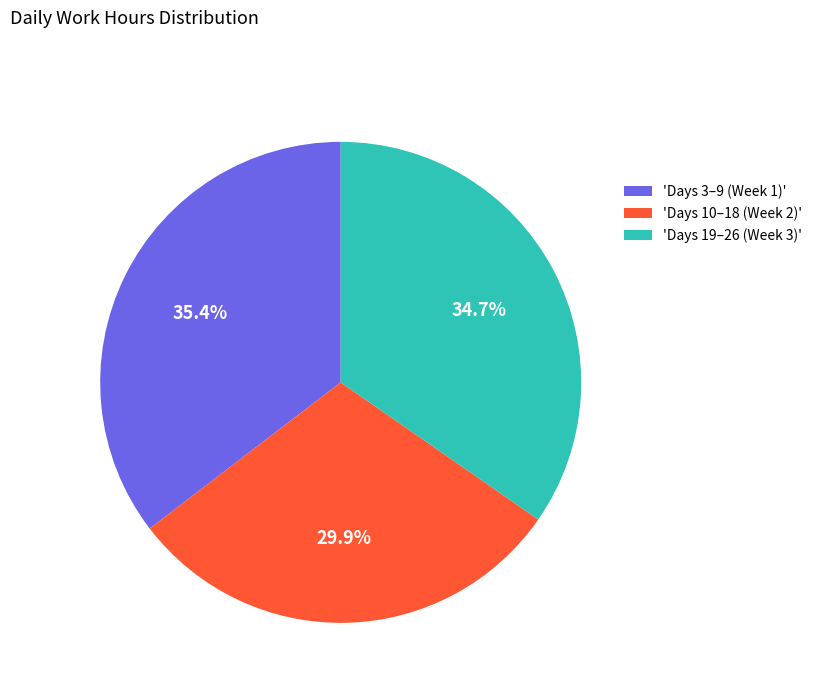

Which has a higher value, 'Days 19–26 (Week 3)' or 'Days 10–18 (Week 2)'?

'Days 19–26 (Week 3)'